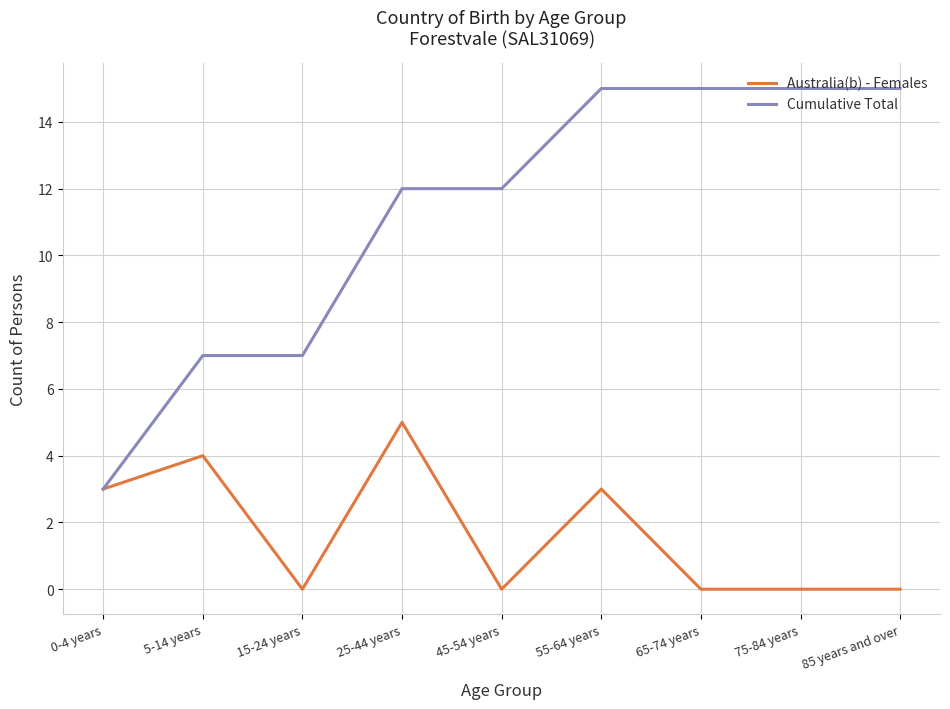

Reading left to right, what are all the values shown in this chart?

Australia(b) - Females: 0-4 years=3	5-14 years=4	15-24 years=0	25-44 years=5	45-54 years=0	55-64 years=3	65-74 years=0	75-84 years=0	85 years and over=0
Cumulative Total: 0-4 years=3	5-14 years=7	15-24 years=7	25-44 years=12	45-54 years=12	55-64 years=15	65-74 years=15	75-84 years=15	85 years and over=15